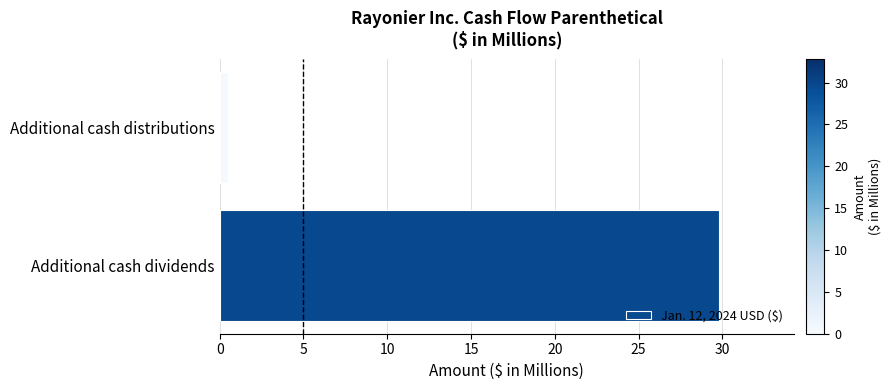

At which category does the chart reach its minimum across all series?

Additional cash distributions